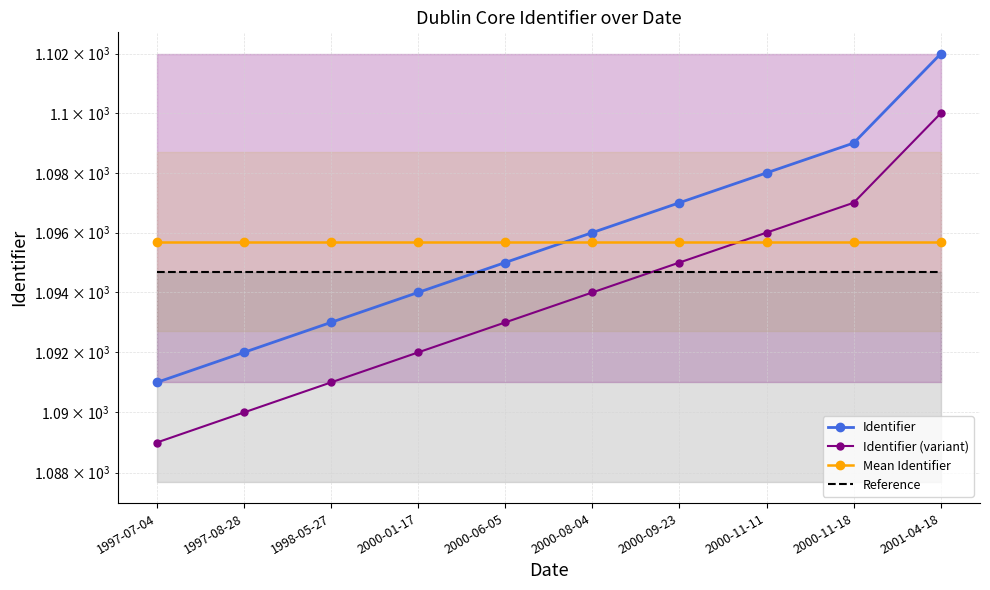

What is the greatest value displayed?

1102.0